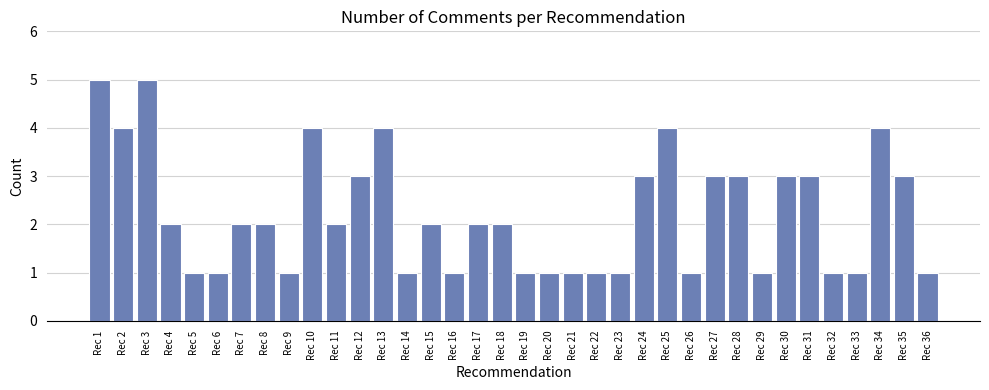

What is the maximum value shown in the chart?

5